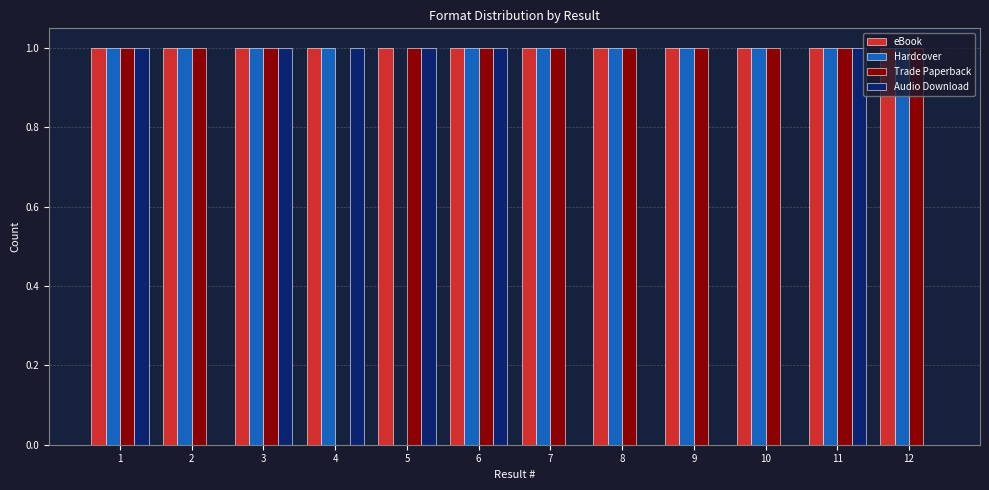

Are the bars horizontal?

No